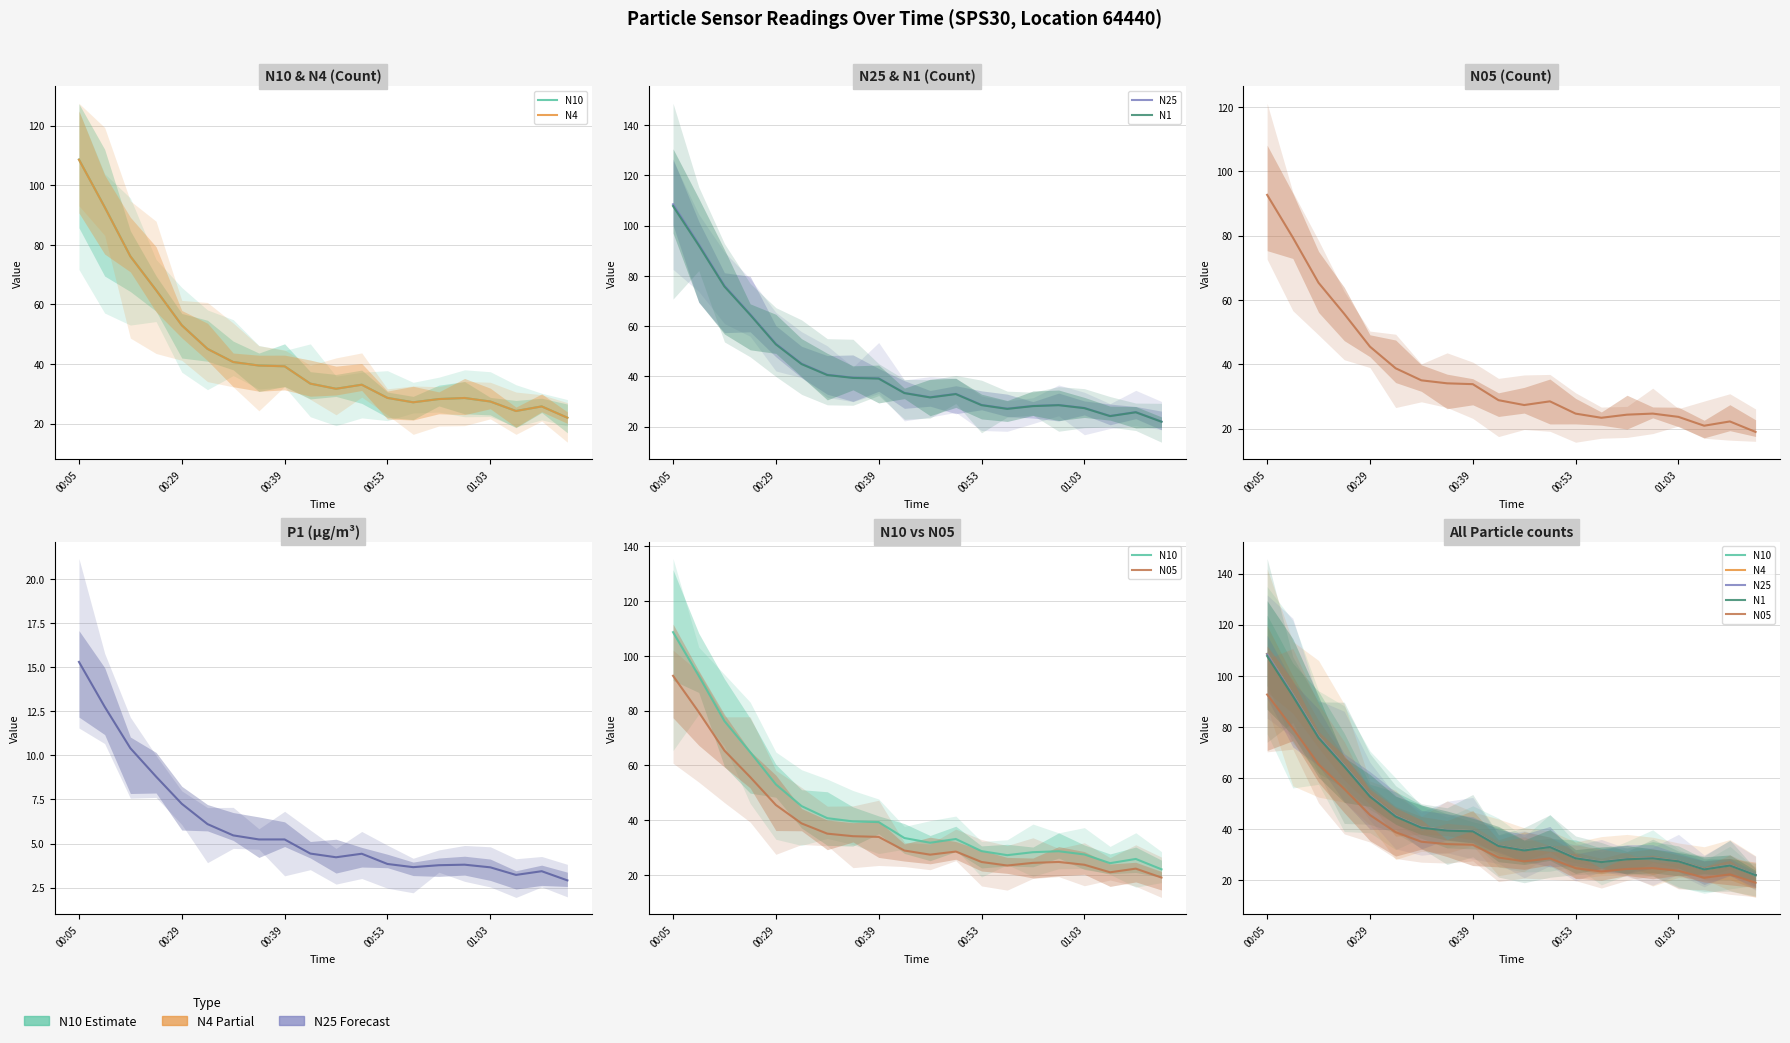

At which category does N10 reach its first local peak?

11